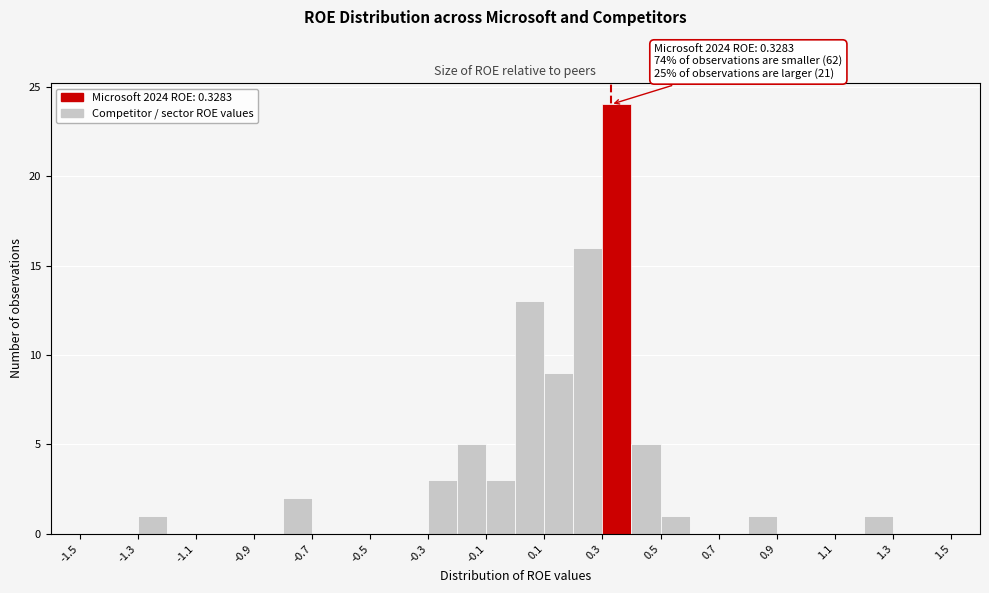

Which range on the x-axis has the tallest bar?

0.3 to 0.4